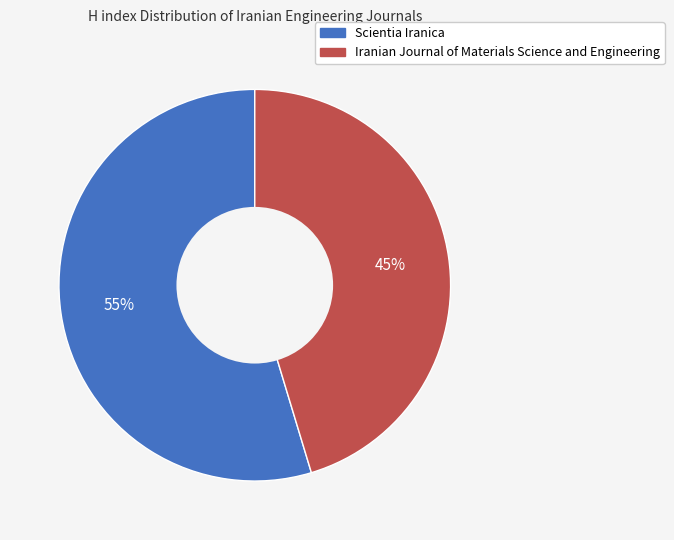

Approximately how many times larger is the value at Iranian Journal of Materials Science and Engineering compared to Scientia Iranica?

0.8